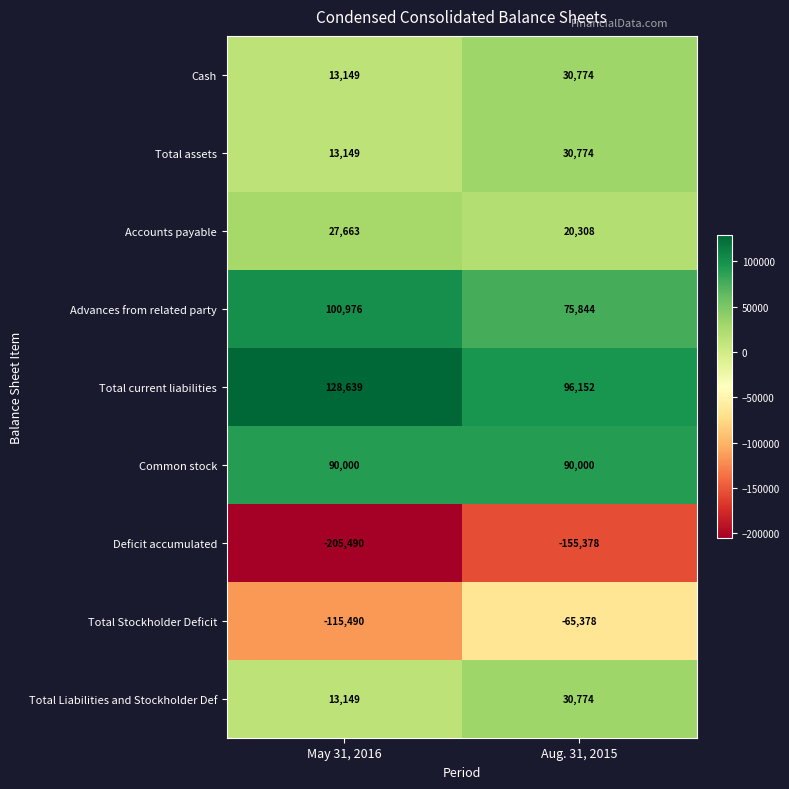

Reading right to left, what are all the values shown in this chart?

Cash: Aug. 31, 2015=30774	May 31, 2016=13149
Total assets: Aug. 31, 2015=30774	May 31, 2016=13149
Accounts payable: Aug. 31, 2015=20308	May 31, 2016=27663
Advances from related party: Aug. 31, 2015=75844	May 31, 2016=100976
Total current liabilities: Aug. 31, 2015=96152	May 31, 2016=128639
Common stock: Aug. 31, 2015=90000	May 31, 2016=90000
Deficit accumulated: Aug. 31, 2015=-155378	May 31, 2016=-205490
Total Stockholder Deficit: Aug. 31, 2015=-65378	May 31, 2016=-115490
Total Liabilities and Stockholder Def: Aug. 31, 2015=30774	May 31, 2016=13149